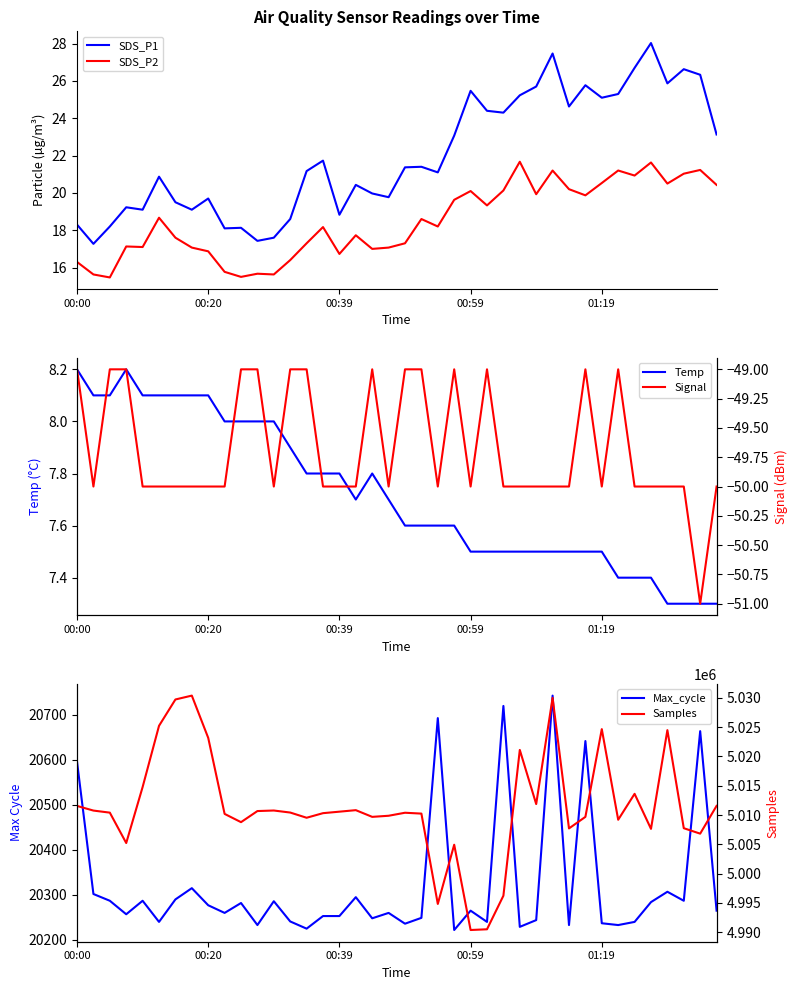

True or false: SDS_P1 and SDS_P2 intersect in this chart.

False